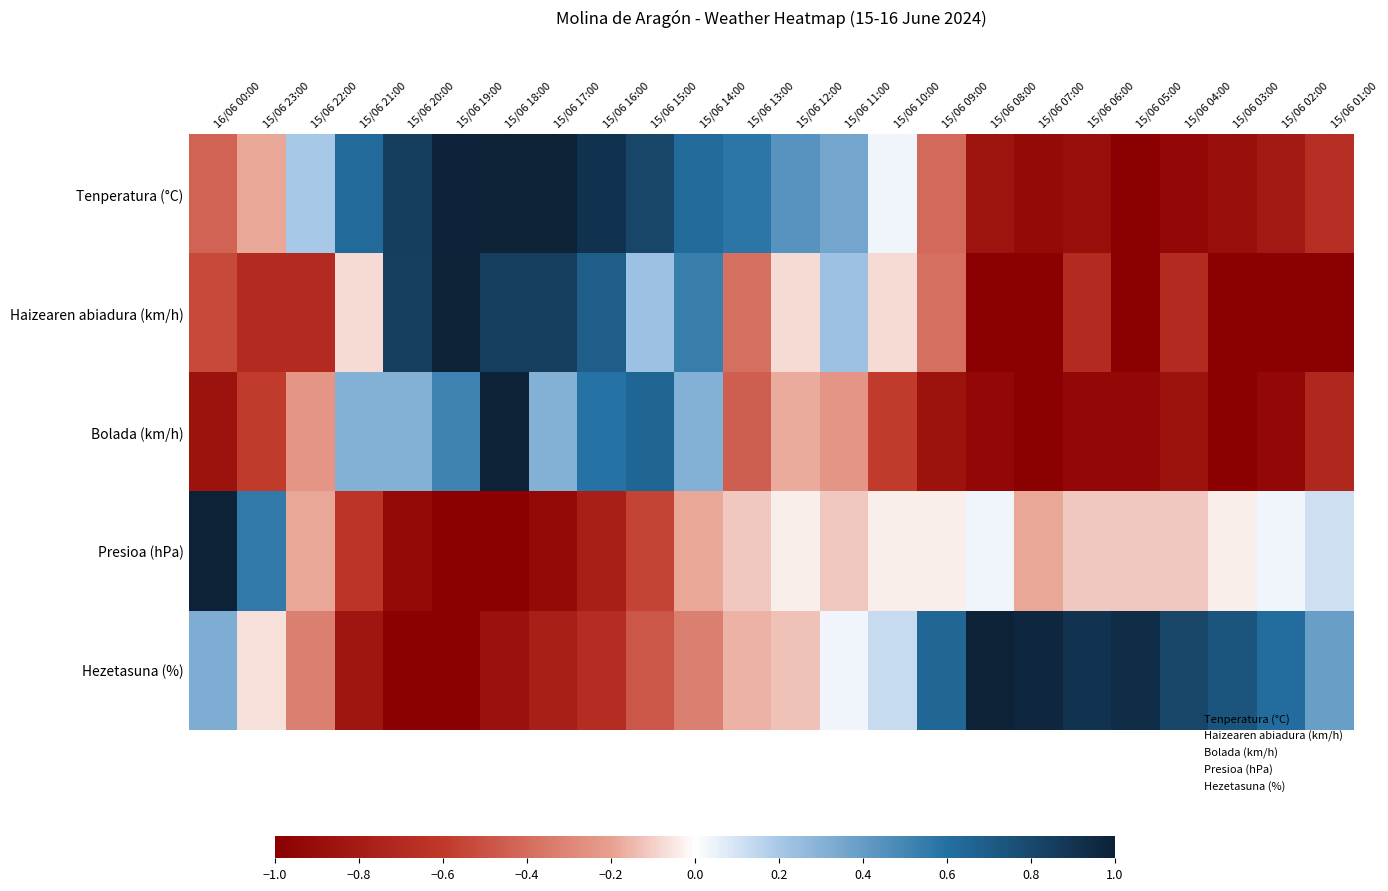

Reading left to right, what are all the values shown in this chart?

Tenperatura (°C): 16/06 00:00=-0.4	15/06 23:00=-0.2	15/06 22:00=0.2	15/06 21:00=0.6	15/06 20:00=0.9	15/06 19:00=1.0	15/06 18:00=1.0	15/06 17:00=1.0	15/06 16:00=0.9	15/06 15:00=0.8	15/06 14:00=0.6	15/06 13:00=0.6	15/06 12:00=0.4	15/06 11:00=0.4	15/06 10:00=0.0	15/06 09:00=-0.4	15/06 08:00=-0.9	15/06 07:00=-0.9	15/06 06:00=-0.9	15/06 05:00=-1.0	15/06 04:00=-0.9	15/06 03:00=-0.9	15/06 02:00=-0.8	15/06 01:00=-0.7
Haizearen abiadura (km/h): 16/06 00:00=-0.5	15/06 23:00=-0.7	15/06 22:00=-0.7	15/06 21:00=-0.1	15/06 20:00=0.8	15/06 19:00=1.0	15/06 18:00=0.8	15/06 17:00=0.8	15/06 16:00=0.7	15/06 15:00=0.2	15/06 14:00=0.5	15/06 13:00=-0.4	15/06 12:00=-0.1	15/06 11:00=0.2	15/06 10:00=-0.1	15/06 09:00=-0.4	15/06 08:00=-1.0	15/06 07:00=-1.0	15/06 06:00=-0.7	15/06 05:00=-1.0	15/06 04:00=-0.7	15/06 03:00=-1.0	15/06 02:00=-1.0	15/06 01:00=-1.0
Bolada (km/h): 16/06 00:00=-0.9	15/06 23:00=-0.6	15/06 22:00=-0.2	15/06 21:00=0.3	15/06 20:00=0.3	15/06 19:00=0.5	15/06 18:00=1.0	15/06 17:00=0.3	15/06 16:00=0.6	15/06 15:00=0.7	15/06 14:00=0.3	15/06 13:00=-0.4	15/06 12:00=-0.2	15/06 11:00=-0.2	15/06 10:00=-0.6	15/06 09:00=-0.9	15/06 08:00=-0.9	15/06 07:00=-1.0	15/06 06:00=-0.9	15/06 05:00=-0.9	15/06 04:00=-0.9	15/06 03:00=-1.0	15/06 02:00=-0.9	15/06 01:00=-0.7
Presioa (hPa): 16/06 00:00=1.0	15/06 23:00=0.6	15/06 22:00=-0.2	15/06 21:00=-0.6	15/06 20:00=-0.9	15/06 19:00=-1.0	15/06 18:00=-1.0	15/06 17:00=-0.9	15/06 16:00=-0.8	15/06 15:00=-0.6	15/06 14:00=-0.2	15/06 13:00=-0.1	15/06 12:00=-0.0	15/06 11:00=-0.1	15/06 10:00=-0.0	15/06 09:00=-0.0	15/06 08:00=0.0	15/06 07:00=-0.2	15/06 06:00=-0.1	15/06 05:00=-0.1	15/06 04:00=-0.1	15/06 03:00=-0.0	15/06 02:00=0.0	15/06 01:00=0.1
Hezetasuna (%): 16/06 00:00=0.3	15/06 23:00=-0.1	15/06 22:00=-0.3	15/06 21:00=-0.8	15/06 20:00=-1.0	15/06 19:00=-1.0	15/06 18:00=-0.9	15/06 17:00=-0.8	15/06 16:00=-0.7	15/06 15:00=-0.5	15/06 14:00=-0.3	15/06 13:00=-0.2	15/06 12:00=-0.1	15/06 11:00=0.0	15/06 10:00=0.1	15/06 09:00=0.6	15/06 08:00=1.0	15/06 07:00=1.0	15/06 06:00=0.9	15/06 05:00=0.9	15/06 04:00=0.8	15/06 03:00=0.7	15/06 02:00=0.6	15/06 01:00=0.4